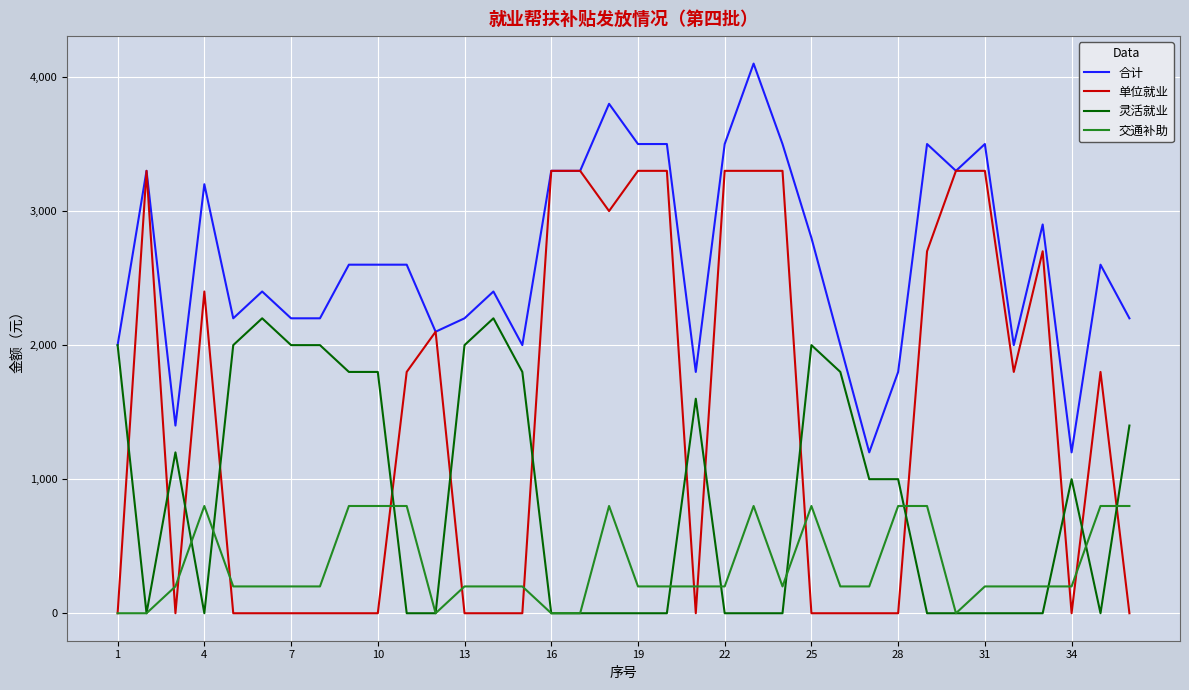

True or false: 灵活就业 and 单位就业 cross at least once.

True